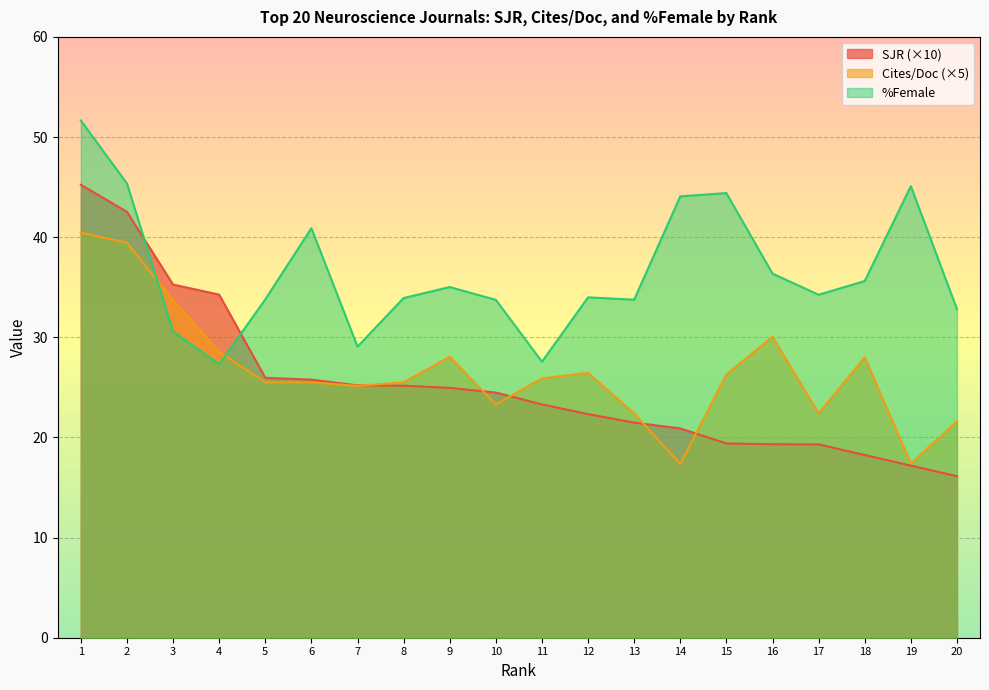

Reading right to left, list all the values displayed in this chart.

SJR: 20=16.1	19=17.2	18=18.2	17=19.3	16=19.3	15=19.4	14=20.9	13=21.5	12=22.3	11=23.3	10=24.5	9=25.0	8=25.2	7=25.2	6=25.8	5=26.0	4=34.3	3=35.3	2=42.5	1=45.2
Cites / Doc. (2years): 20=21.6	19=17.4	18=28.0	17=22.4	16=30.0	15=26.3	14=17.4	13=22.4	12=26.4	11=25.9	10=23.3	9=28.1	8=25.5	7=25.2	6=25.5	5=25.5	4=28.6	3=33.7	2=39.4	1=40.5
%Female: 20=32.8	19=45.1	18=35.6	17=34.2	16=36.4	15=44.4	14=44.1	13=33.8	12=34.0	11=27.6	10=33.7	9=35.0	8=33.9	7=29.1	6=40.9	5=33.8	4=27.3	3=30.6	2=45.4	1=51.6